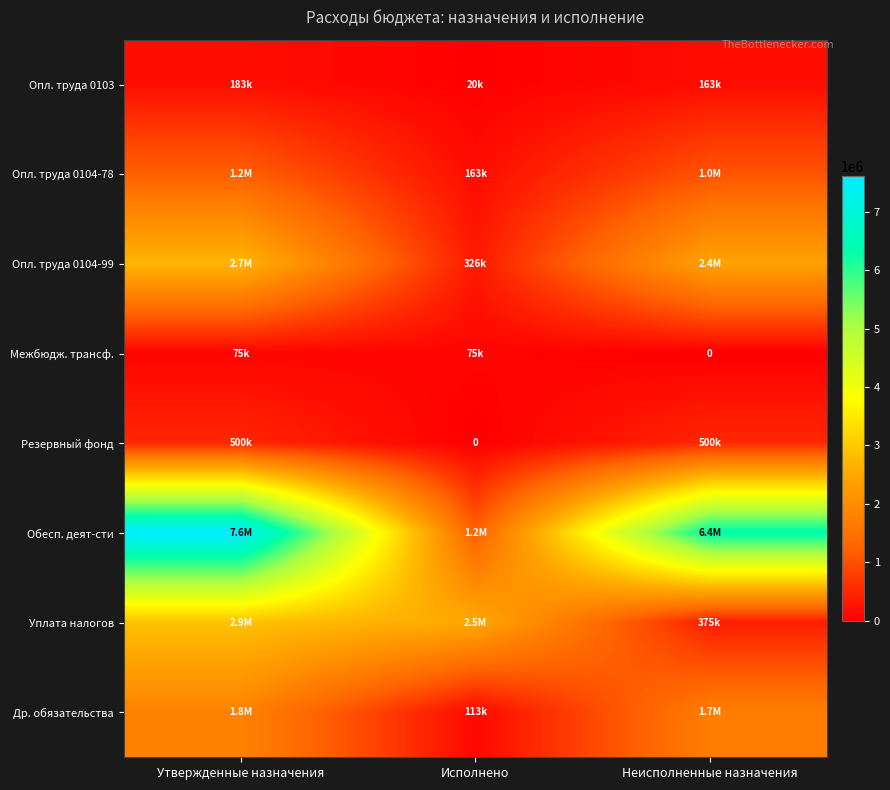

What is the difference between the maximum and minimum values in the Опл. труда 0104-78 series?

1036751.9